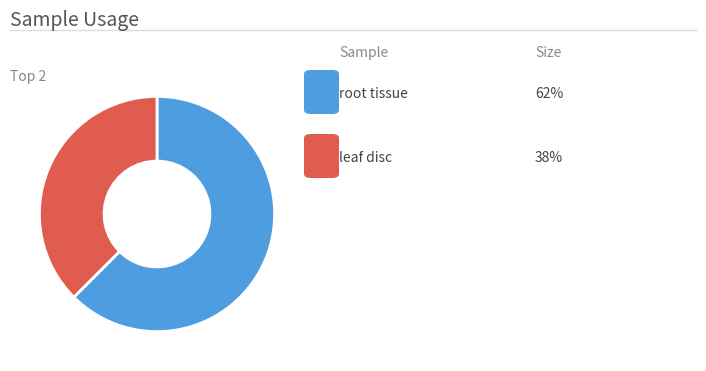

Is there a majority slice in this chart?

Yes